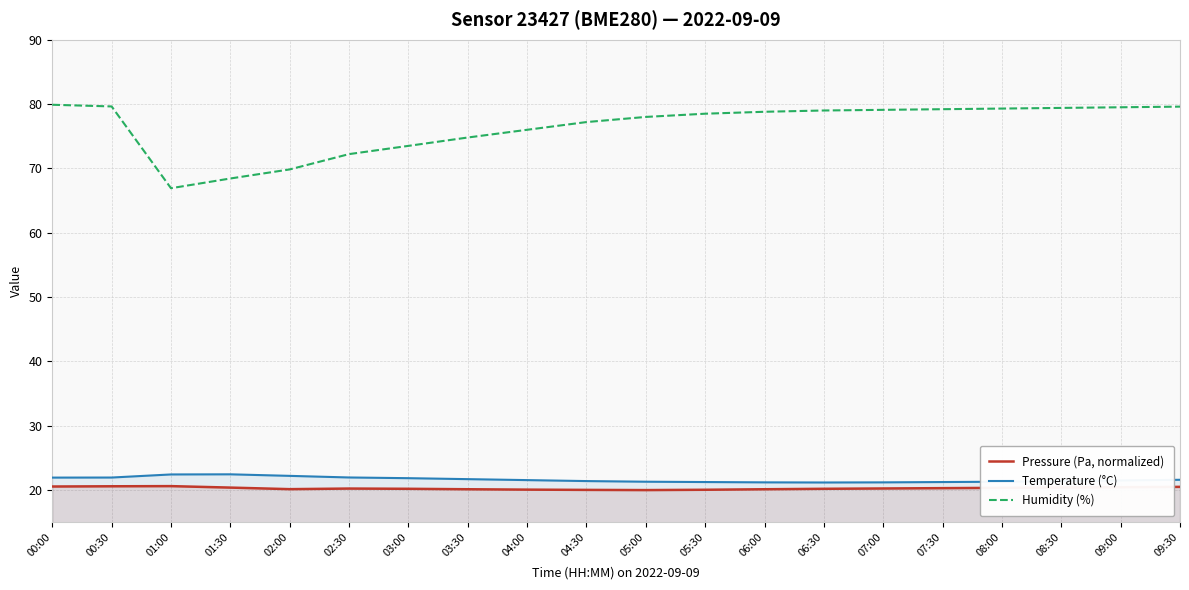

At which label is Temperature (°C) closest to 21?

06:30